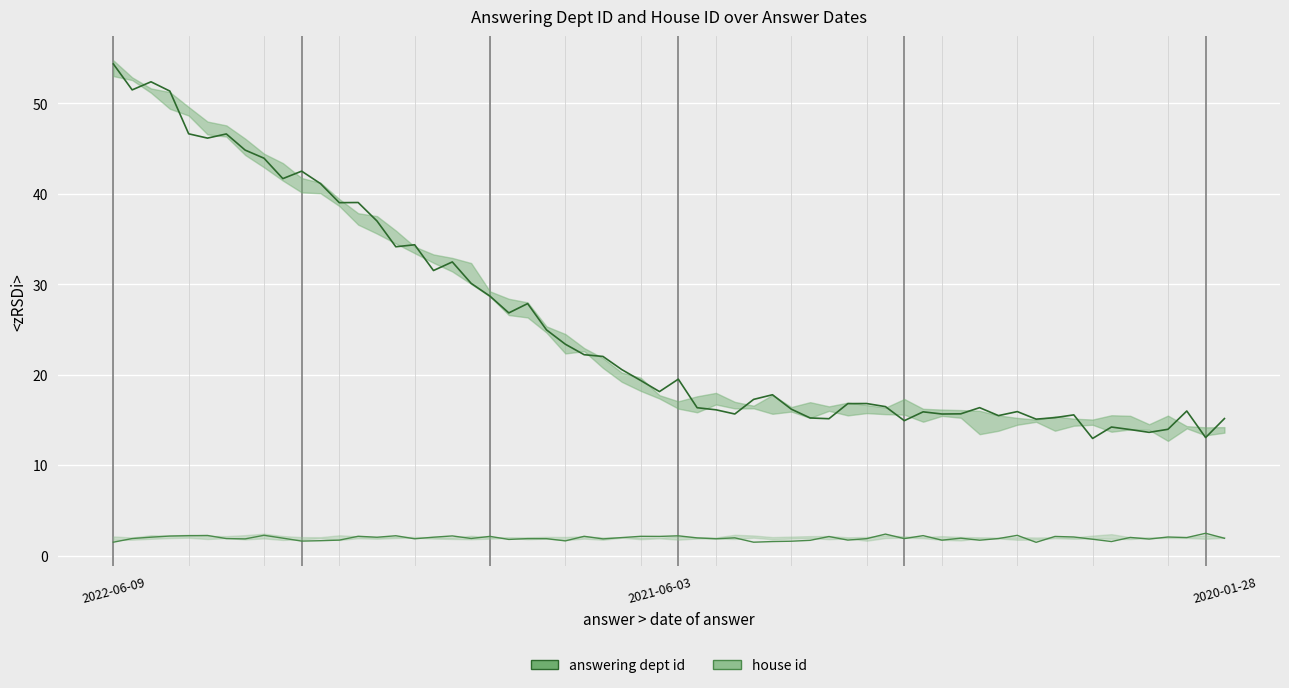

At 2021-06-03, list the series in order from smallest to largest.

house id, answering dept id